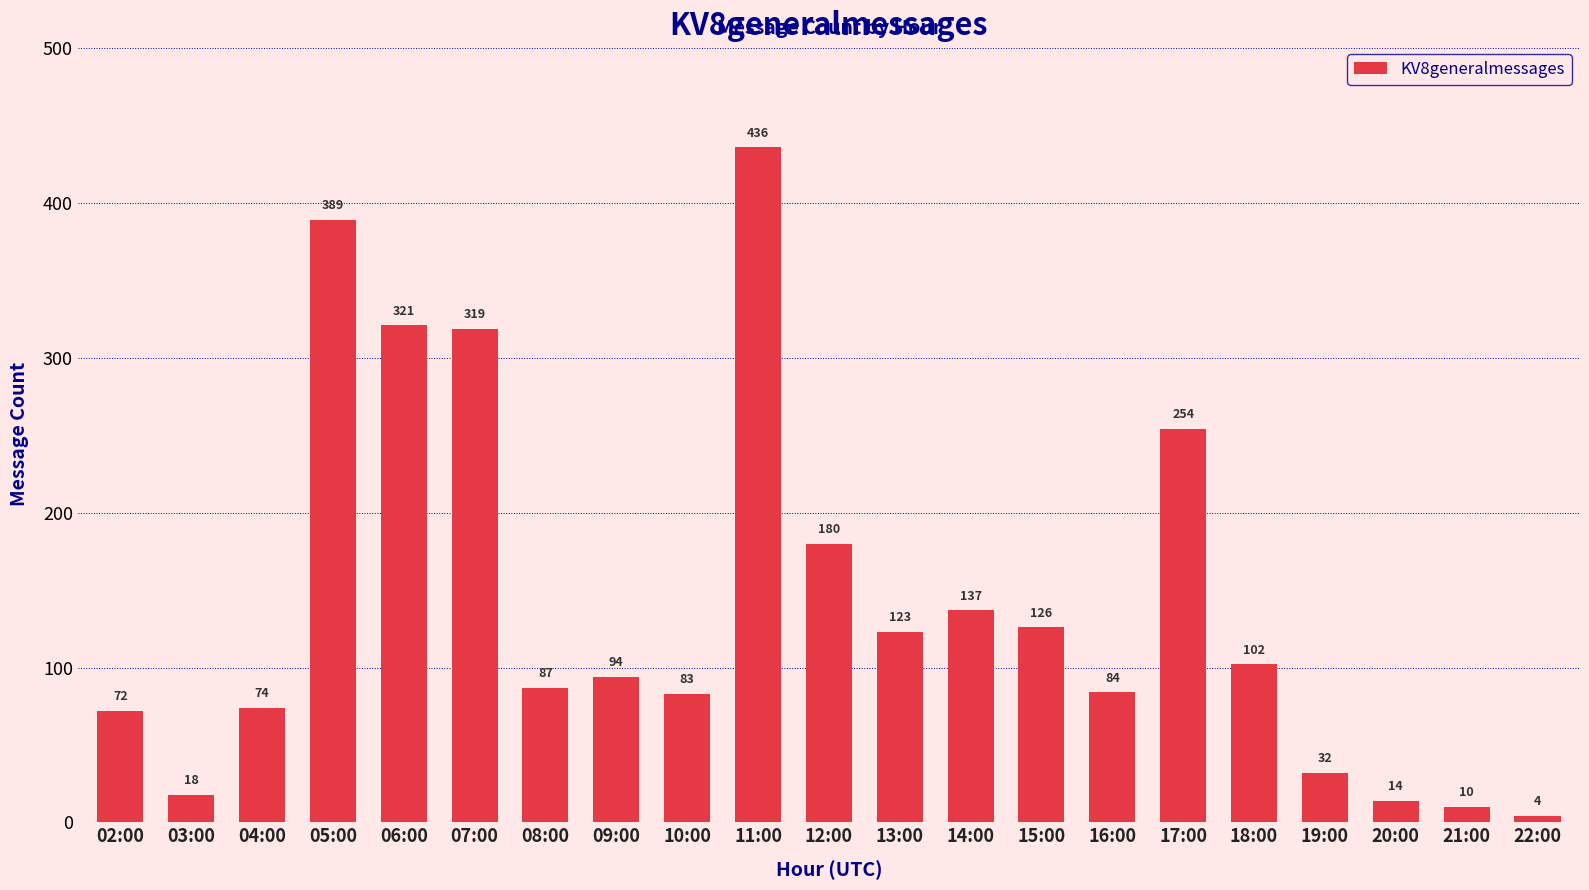

Reading left to right, list all the values displayed in this chart.

02:00=72	03:00=18	04:00=74	05:00=389	06:00=321	07:00=319	08:00=87	09:00=94	10:00=83	11:00=436	12:00=180	13:00=123	14:00=137	15:00=126	16:00=84	17:00=254	18:00=102	19:00=32	20:00=14	21:00=10	22:00=4